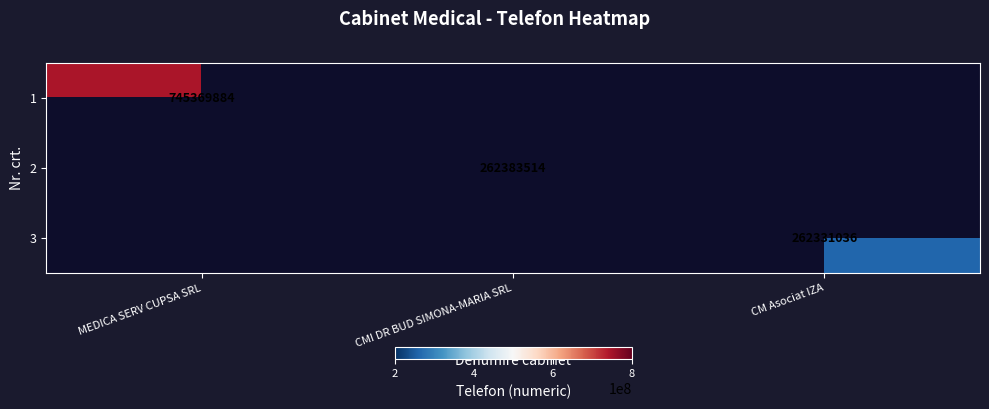

Is the value of 3 at CM Asociat IZA greater than the value of 2 at CMI DR BUD SIMONA-MARIA SRL?

No